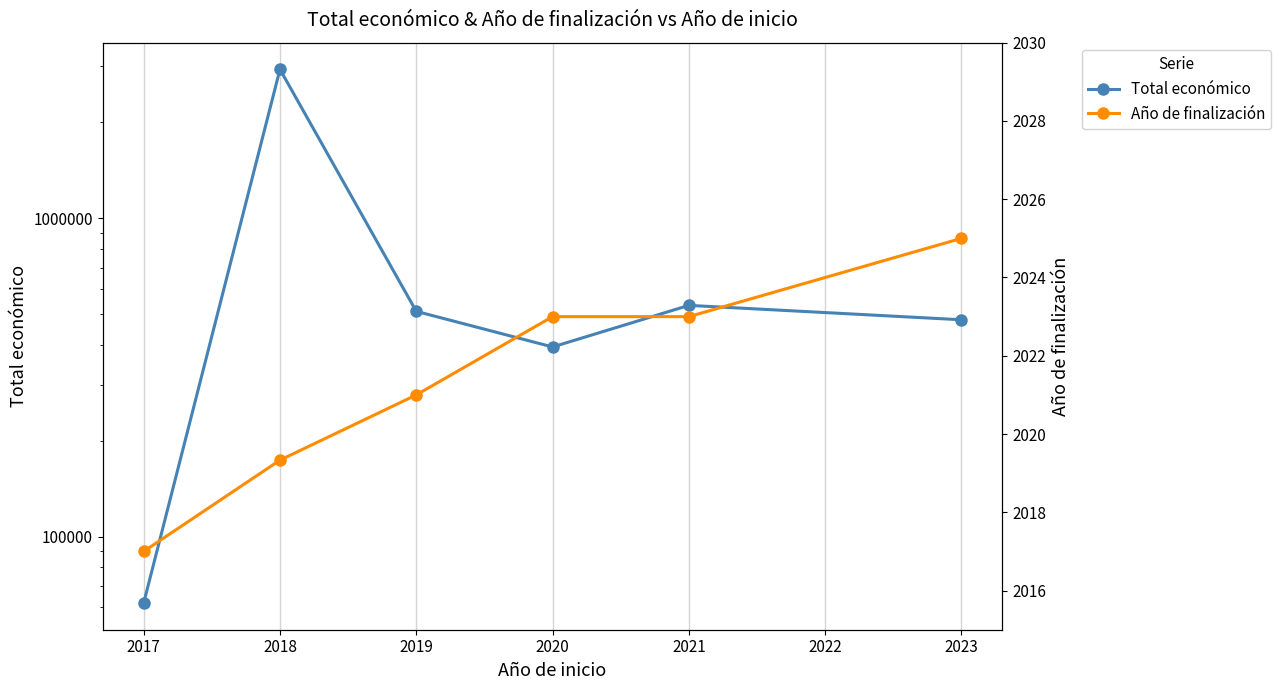

Reading left to right, list all the values displayed in this chart.

Total económico: 61850.0	2936201.0	510000.0	394218.5	532579.0	479882.0
Año de finalización: 2017.0	2019.3	2021.0	2023.0	2023.0	2025.0